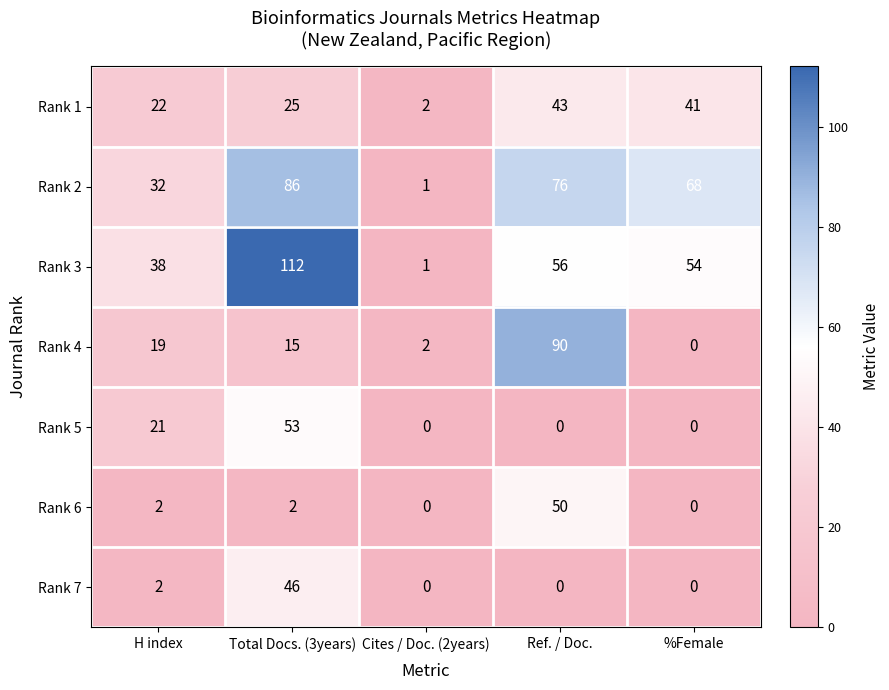

List the series in order of their peak value, lowest first.

Rank 1, Rank 7, Rank 6, Rank 5, Rank 2, Rank 4, Rank 3